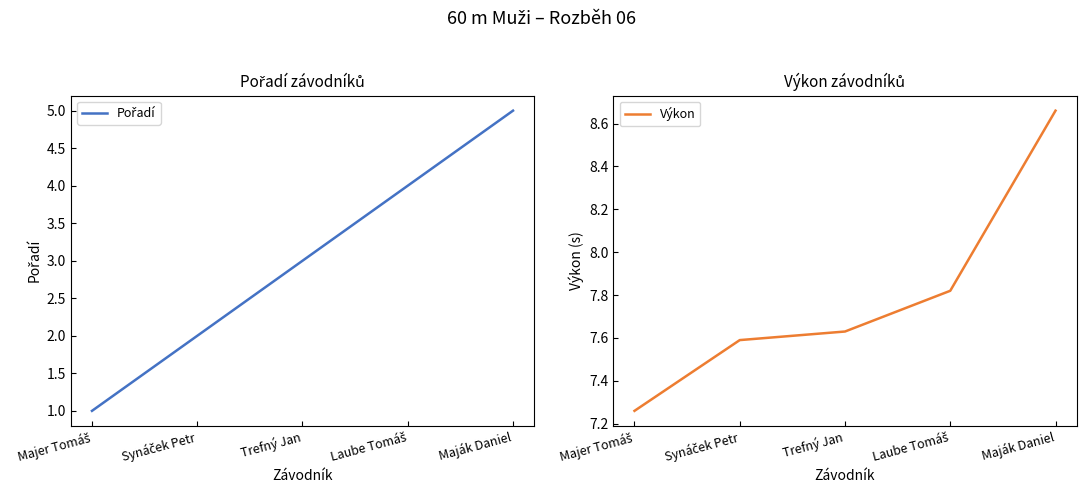

What is the spread (max minus min) of values at Majer Tomáš?

6.3